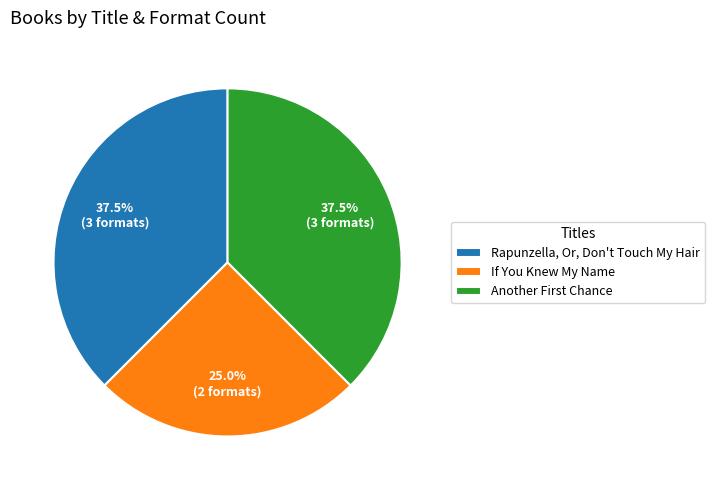

Is the sum of If You Knew My Name and Rapunzella, Or, Don't Touch My Hair greater than half?

Yes